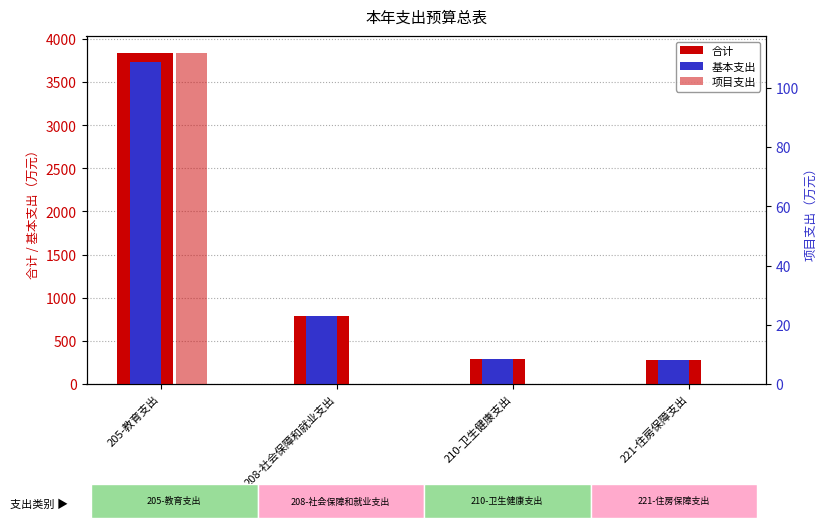

Reading left to right, extract all data points from this chart.

合计: 3842.3	791.5	292.4	276.1
基本支出: 3730.4	791.5	292.4	276.1
项目支出: 111.9	0.0	0.0	0.0